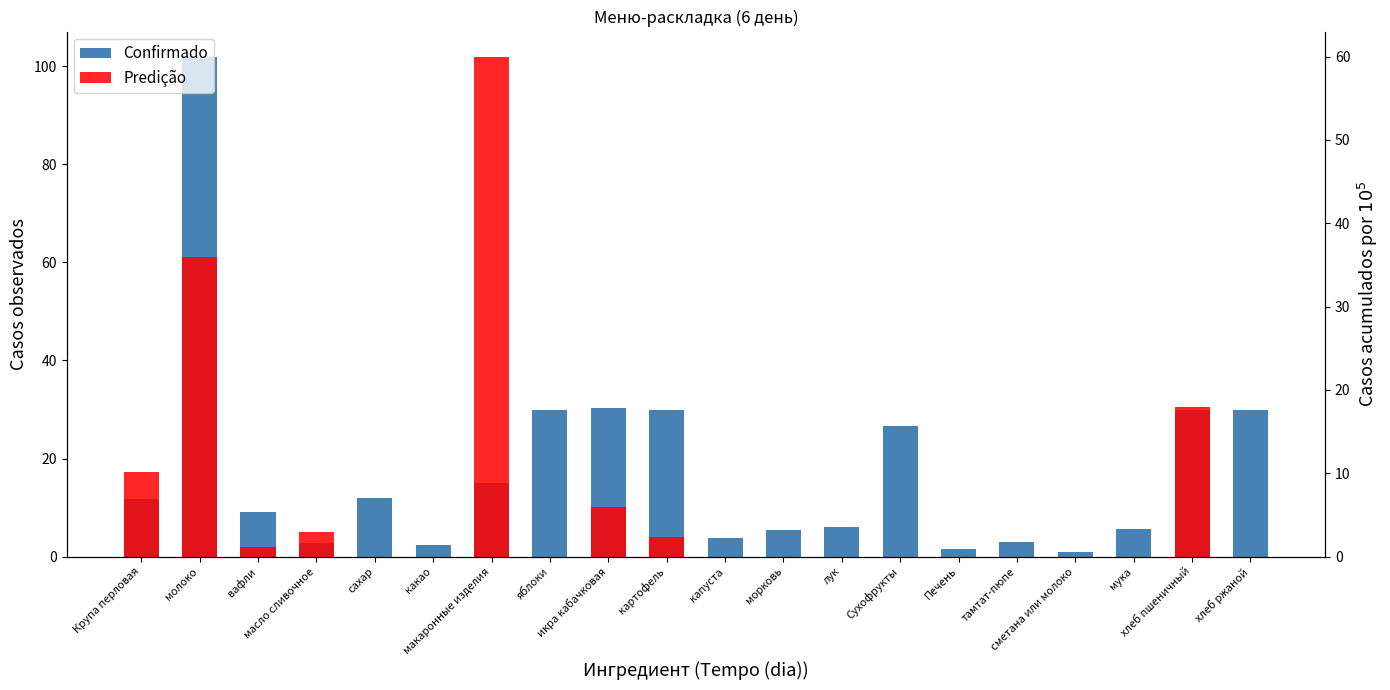

What is the approximate value of Confirmado at тамтат-пюпе?

3.0